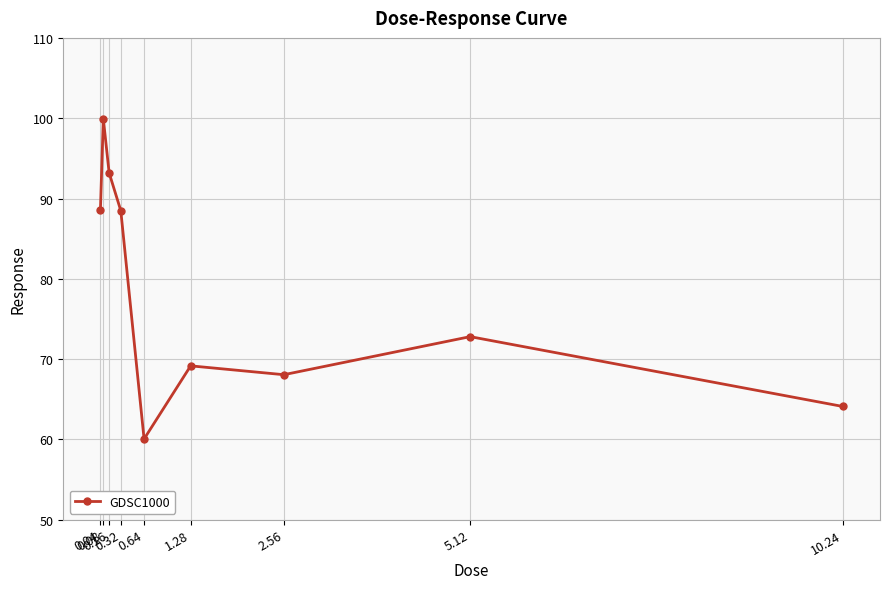

True or false: there are more than 2 points higher than both neighbors.

True